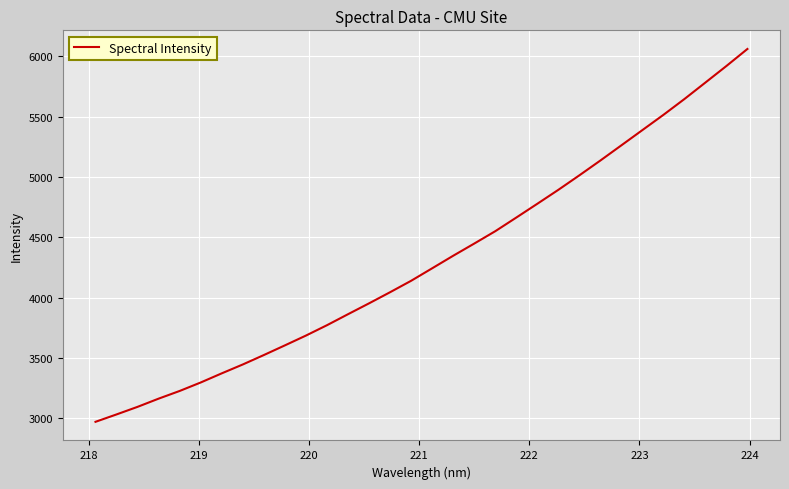

What is the difference between the maximum and minimum values?

3091.2